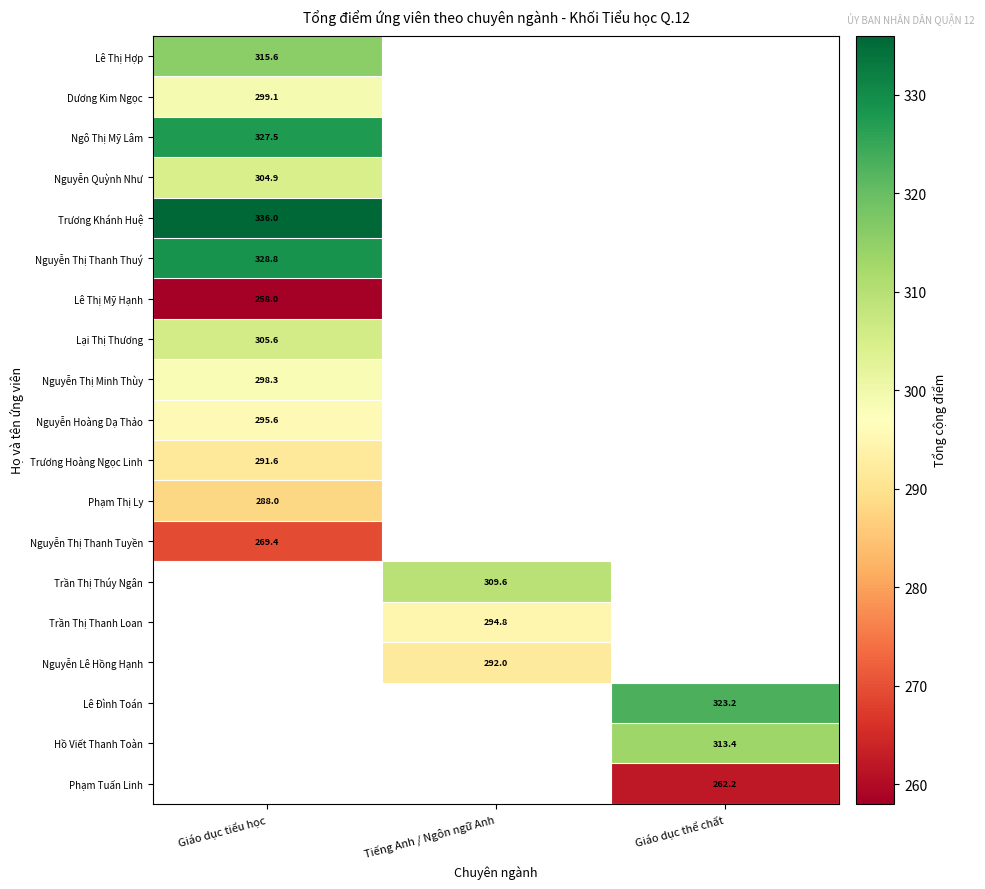

The value of Lê Đình Toán at Giáo dục thể chất is 323.2. True or false?

True